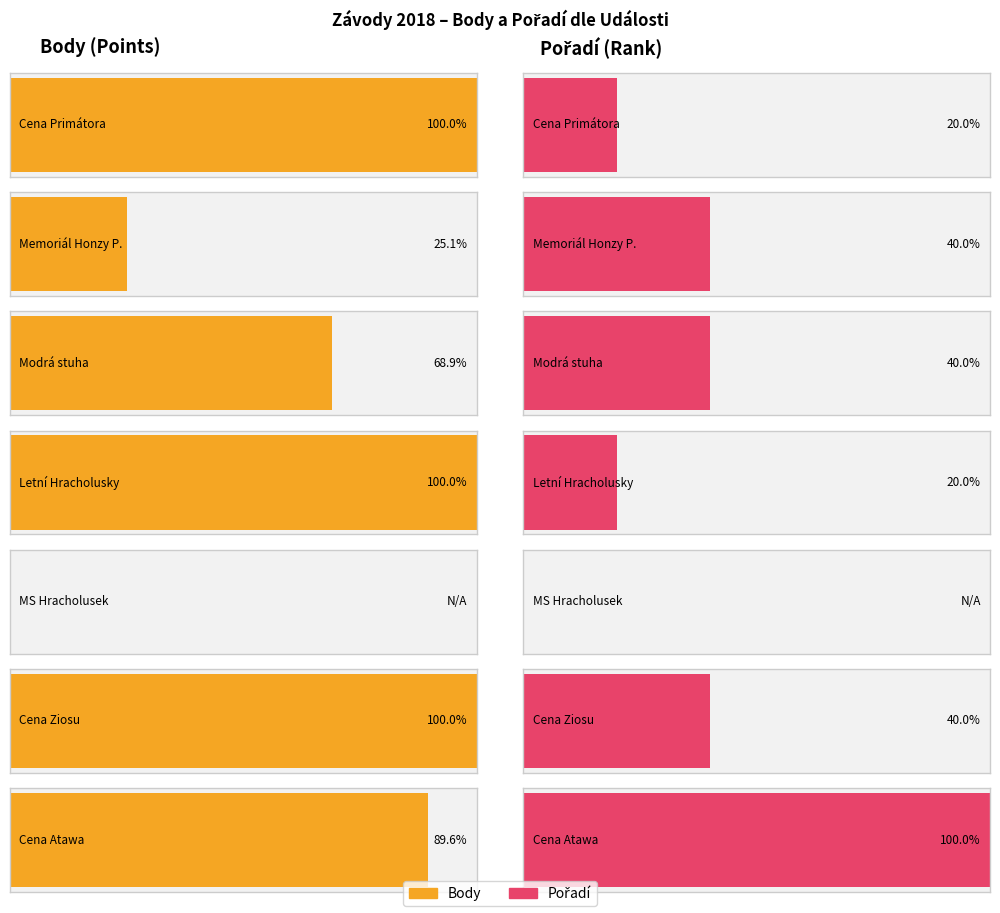

Is it true that Pořadí equals 4 at Hnačov?

False